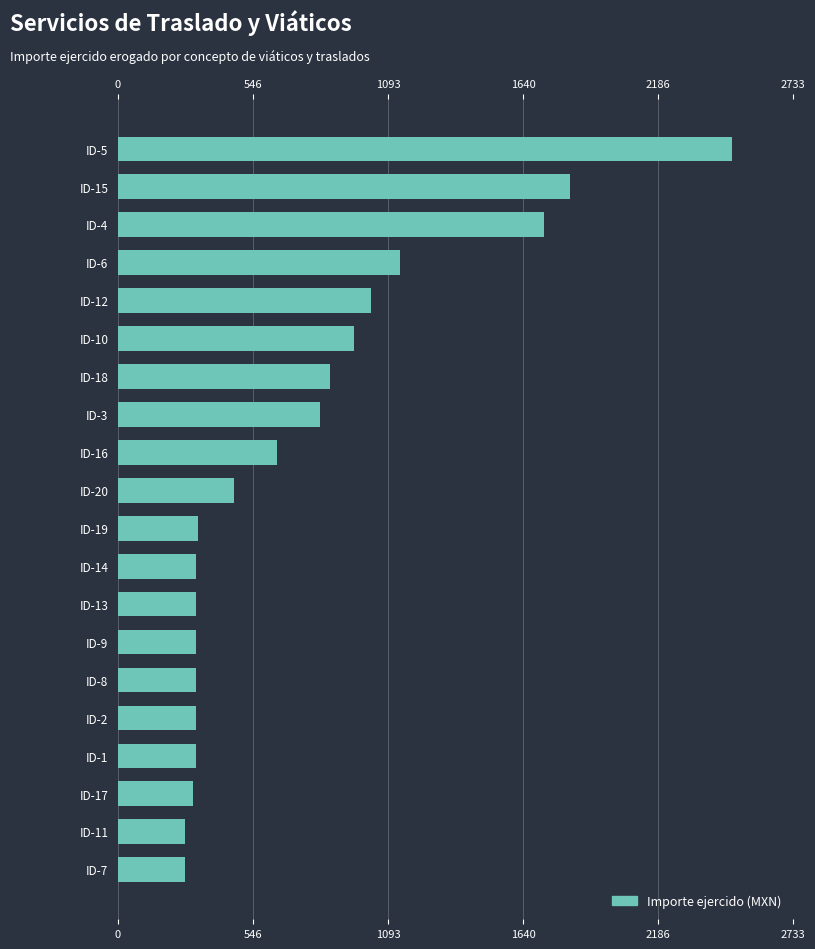

How many distinct data groups are displayed?

1